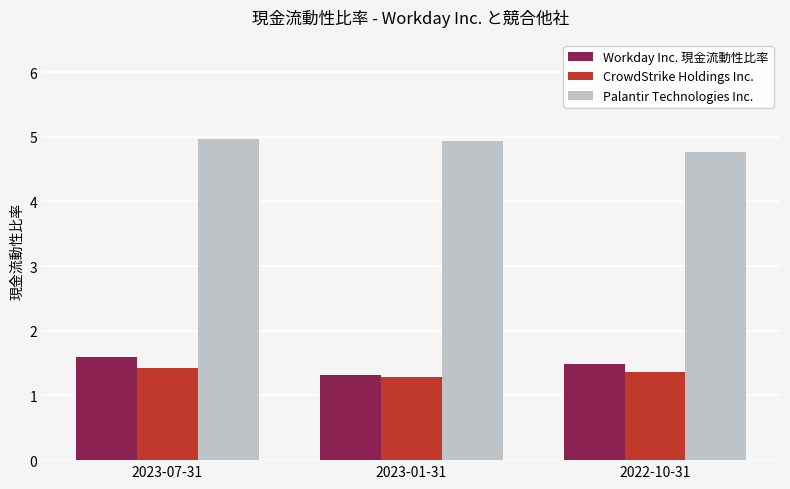

How many categories are shown in the chart?

3